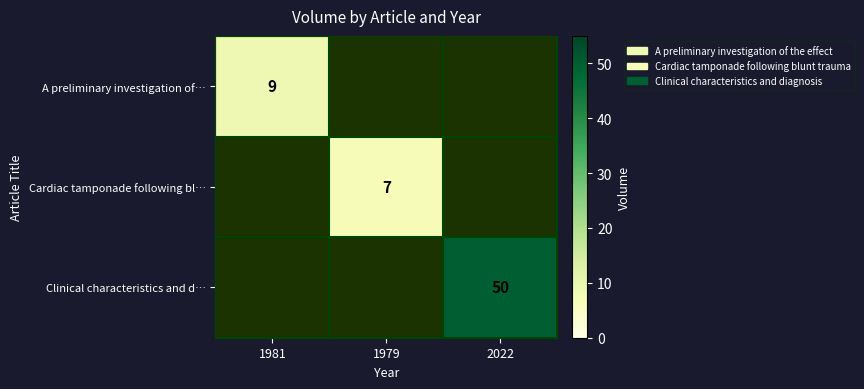

True or false: Clinical characteristics and d… has a value of 50 at 2022.

True